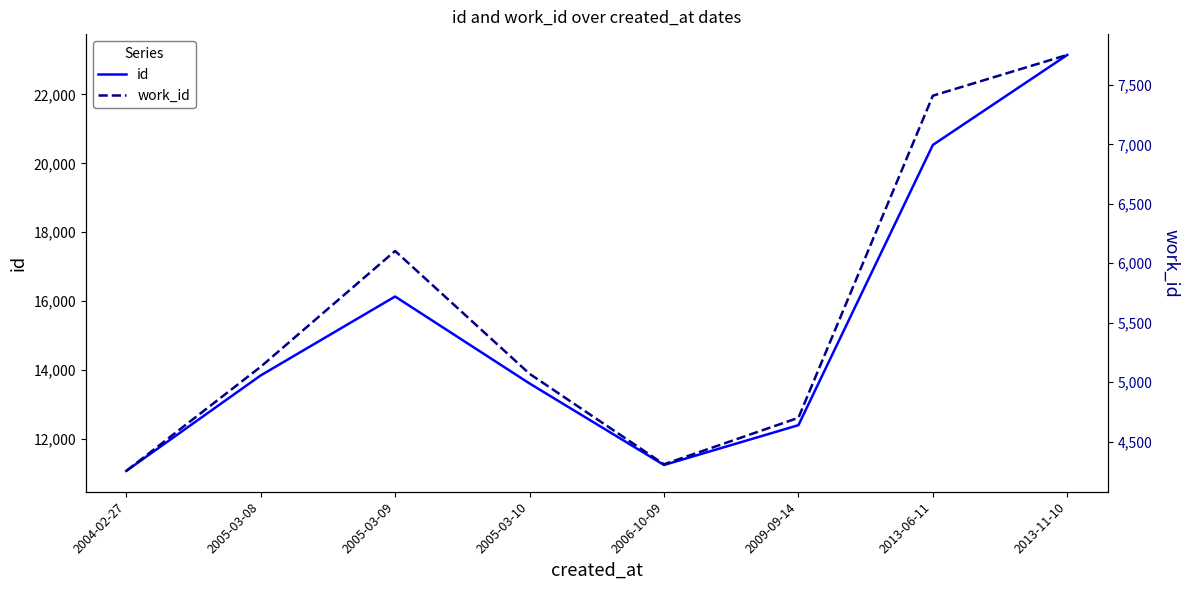

At which label does work_id first exceed 5129?

2005-03-09